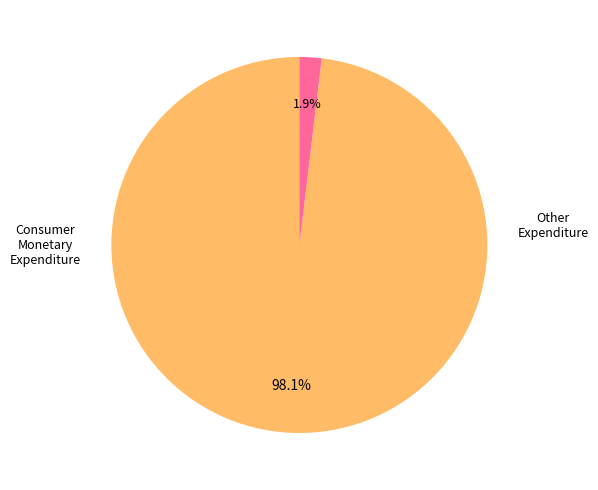

Does any single category account for the majority?

Yes